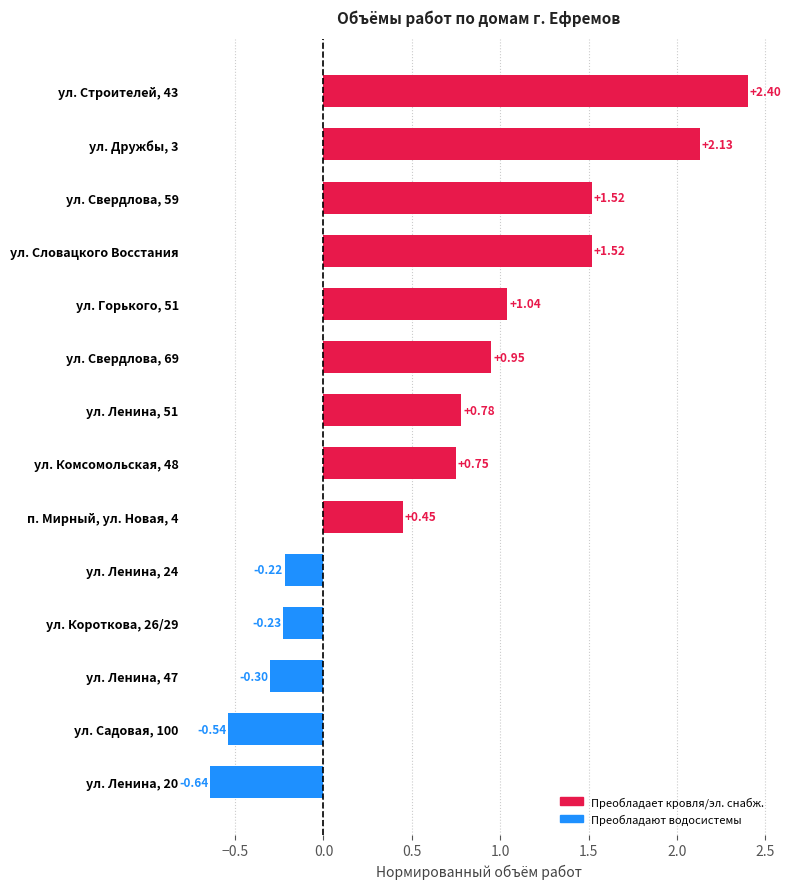

What is the change in value from ул. Свердлова, 69 to ул. Садовая, 100?

-1.5